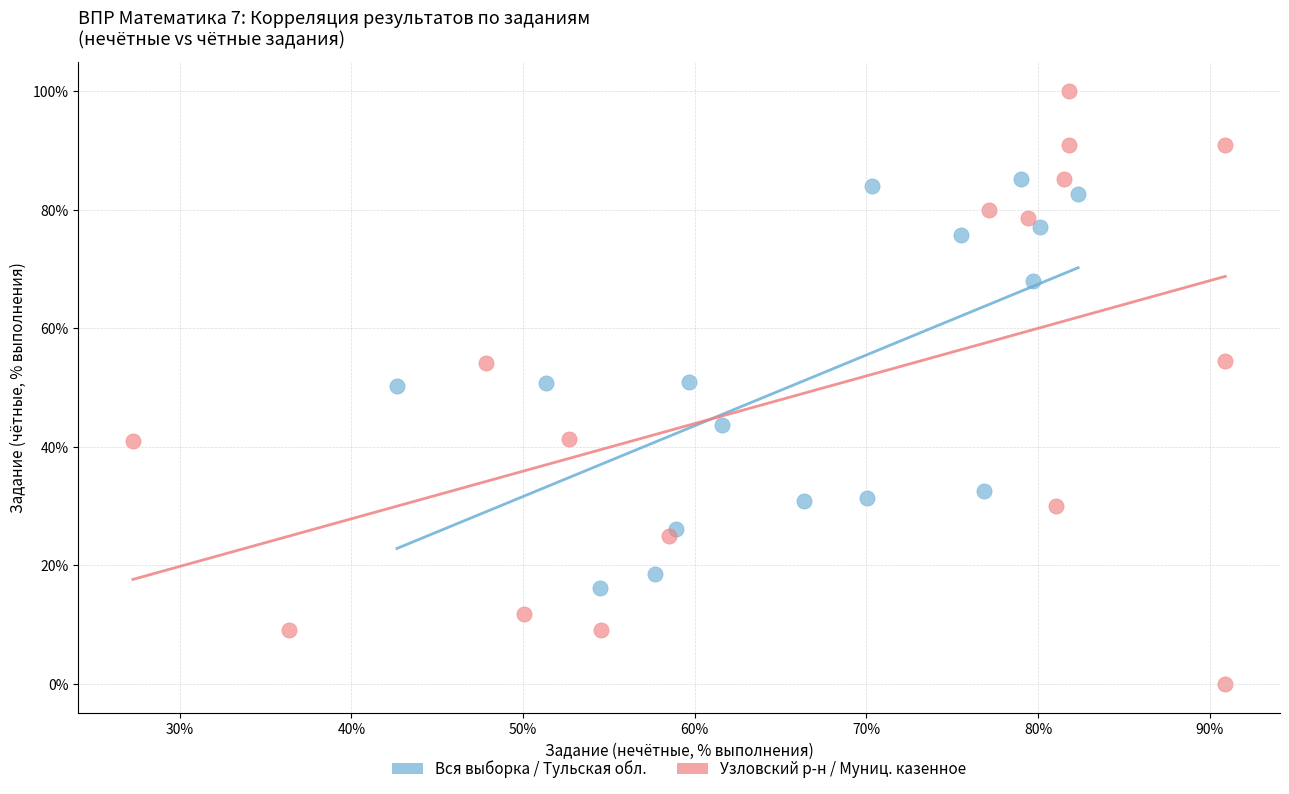

What are all the series names shown in the legend?

Вся выборка / Тульская обл., Узловский р-н / Муниц. казенное